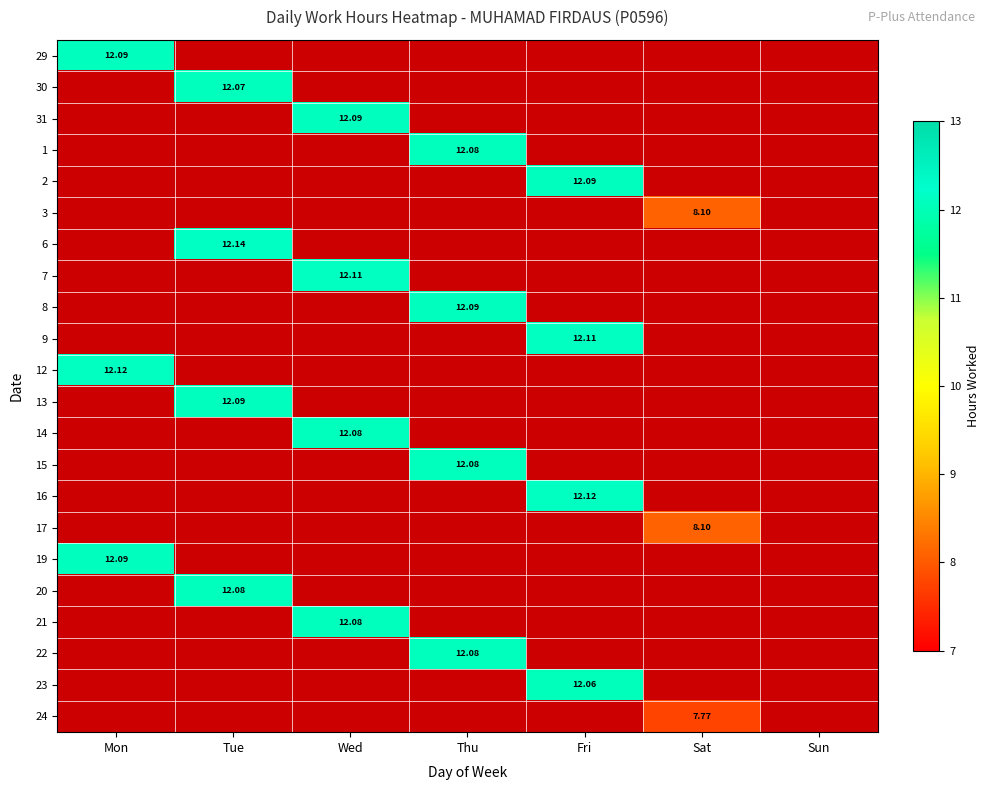

How many series are shown in this chart?

22